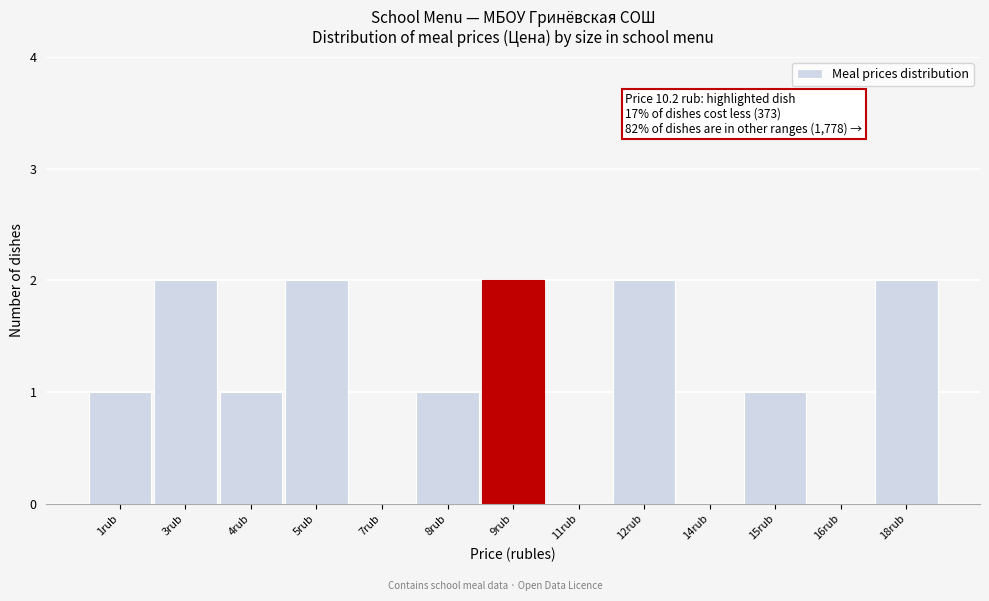

Reading right to left, extract all data points from this chart.

18rub=2	16rub=0	15rub=1	14rub=0	12rub=2	11rub=0	9rub=2	8rub=1	7rub=0	5rub=2	4rub=1	3rub=2	1rub=1